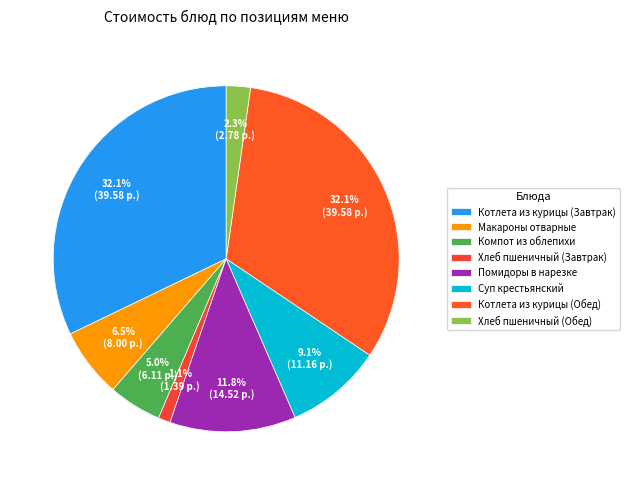

What is the smallest slice in the pie chart?

Хлеб пшеничный (Завтрак)